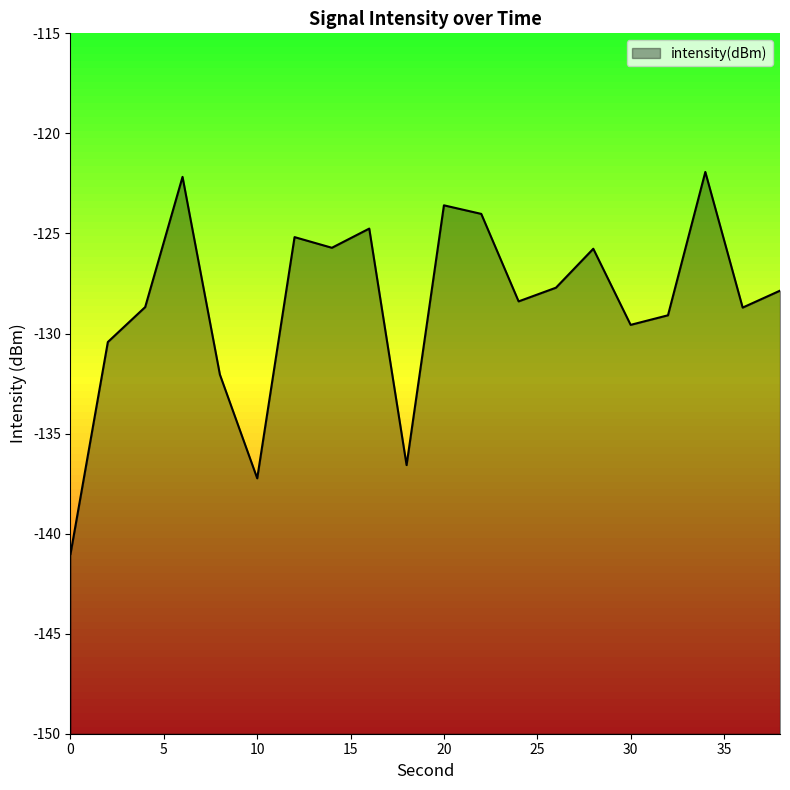

Reading left to right, extract all data points from this chart.

-141.0	-130.4	-128.7	-122.2	-132.0	-137.2	-125.2	-125.7	-124.8	-136.6	-123.6	-124.0	-128.4	-127.7	-125.8	-129.6	-129.1	-121.9	-128.7	-127.9